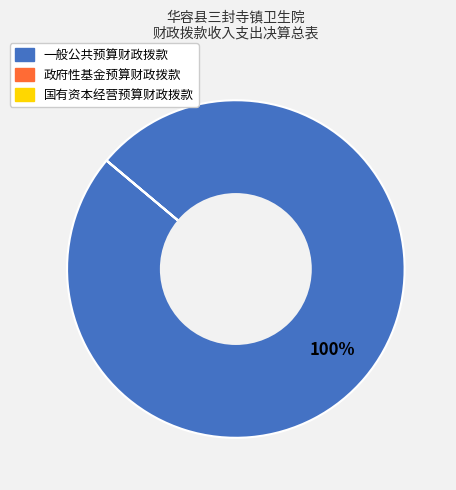

To the nearest percent, what portion does 一般公共预算财政拨款 represent?

100%